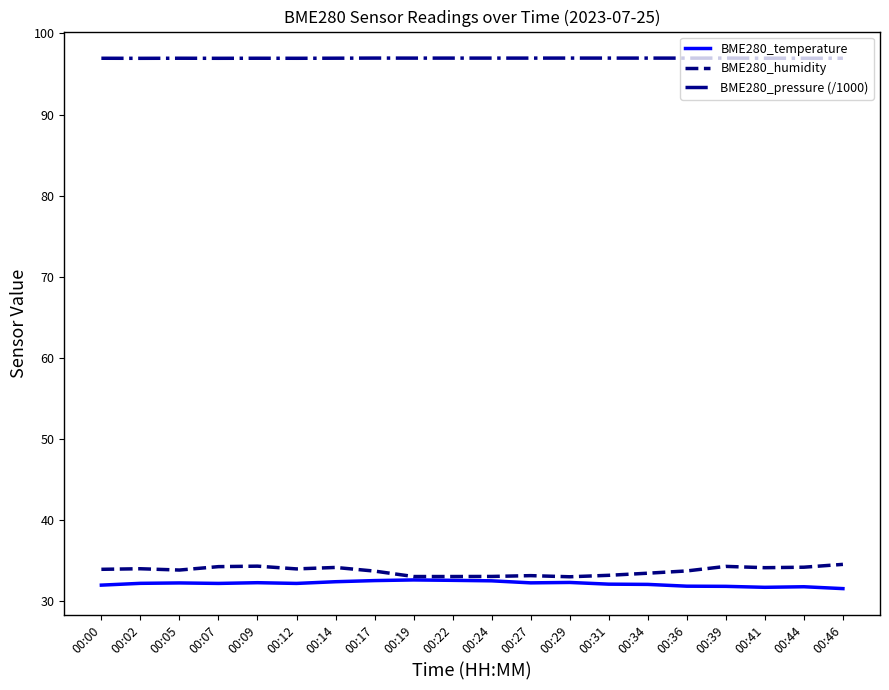

True or false: BME280_pressure (/1000) and BME280_temperature cross at least once.

False